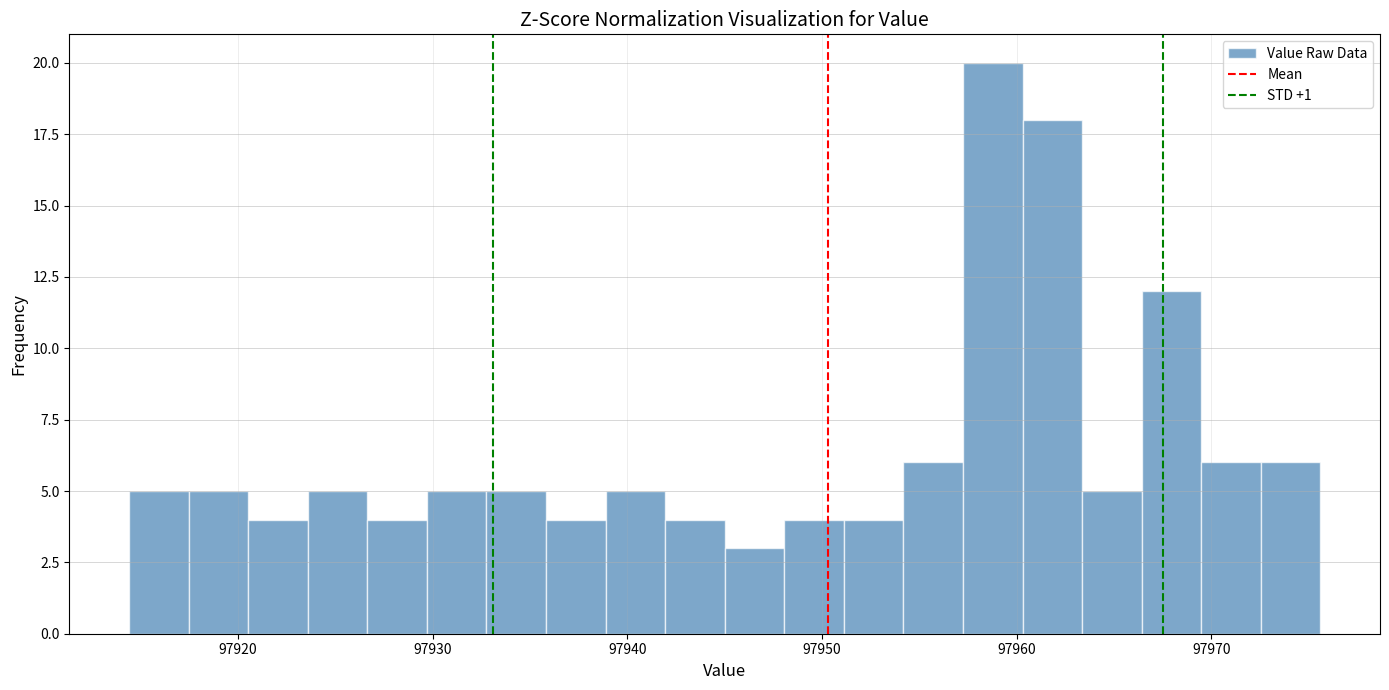

Read against the x-axis, roughly where is the centre of the tallest bar?

97959